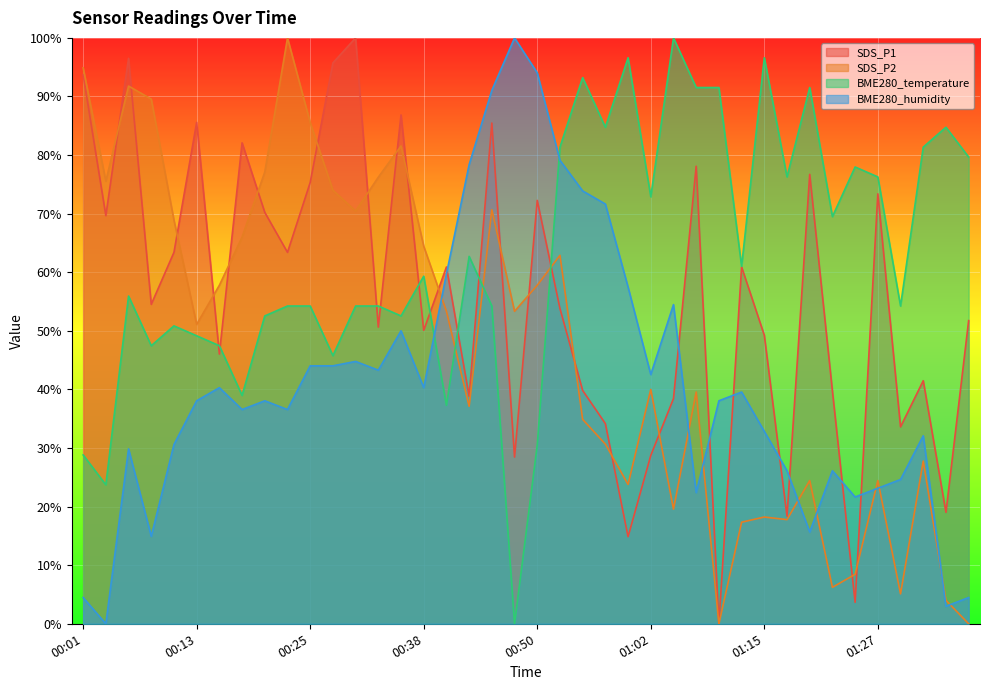

At which category does SDS_P2 reach its first local peak?

00:06